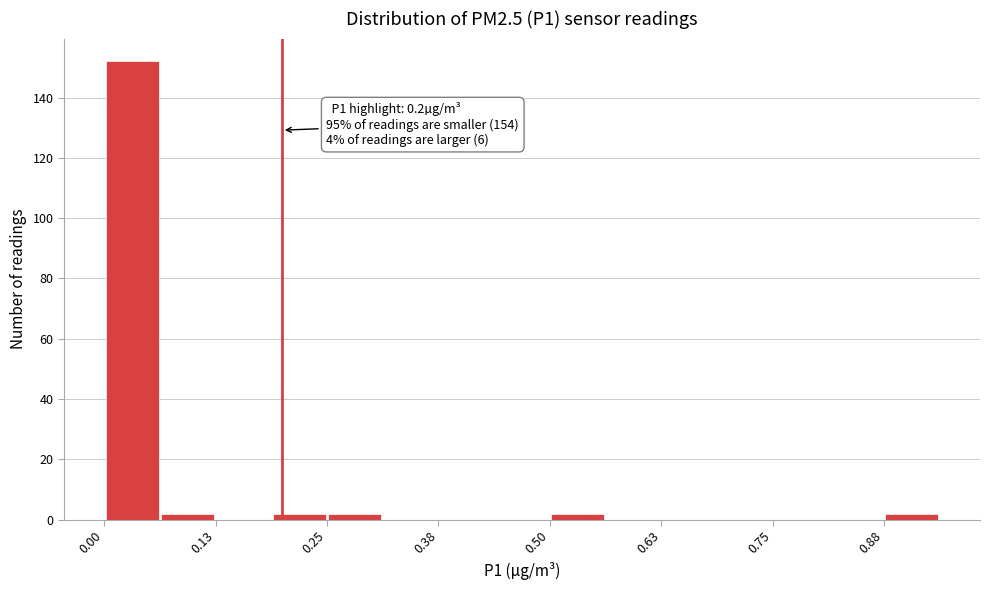

Read against the x-axis, roughly where is the centre of the tallest bar?

0.04